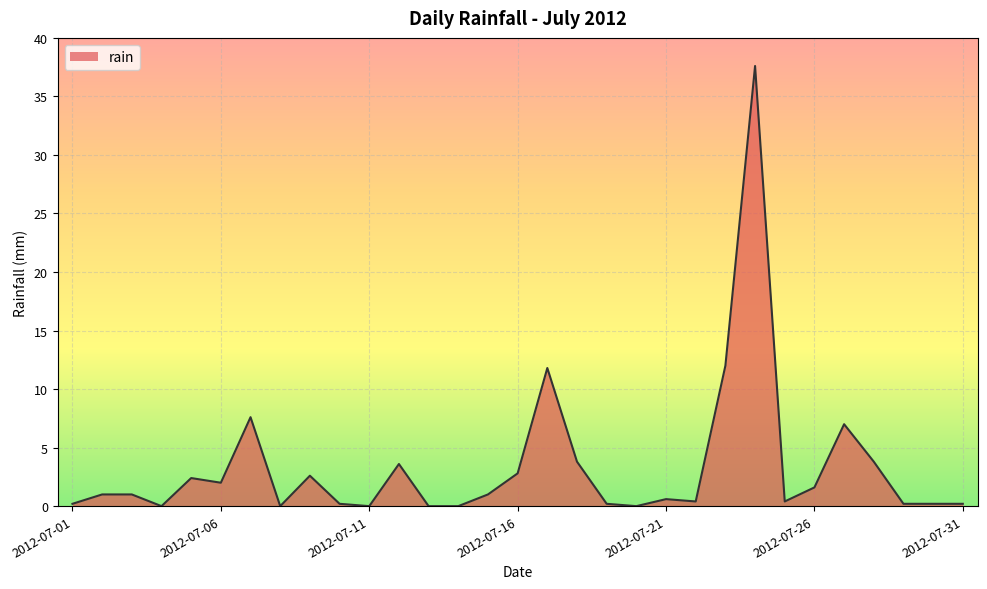

What is the difference between the maximum and minimum values?

37.6